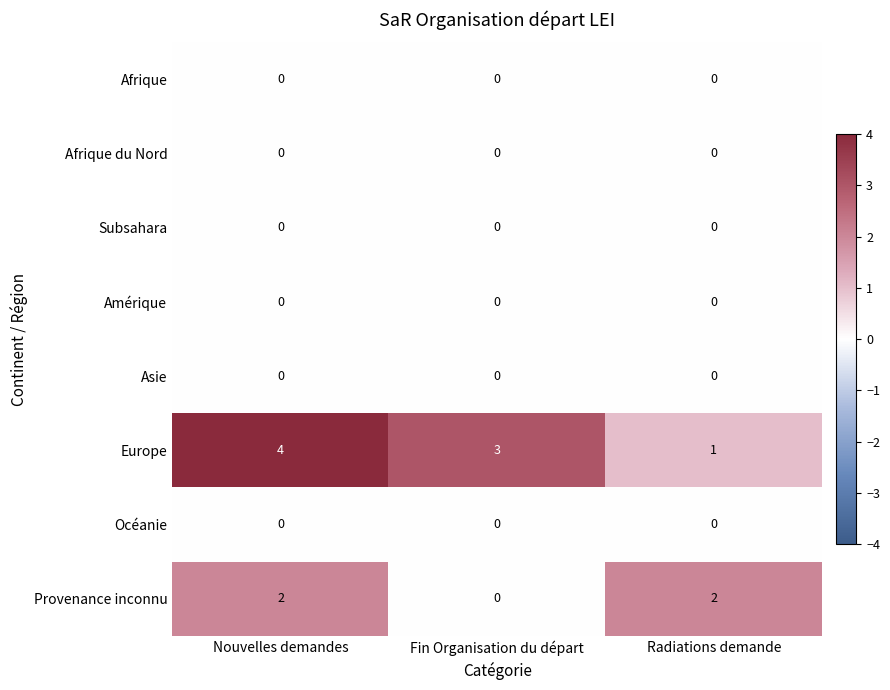

Which series has the largest range (max minus min)?

Europe